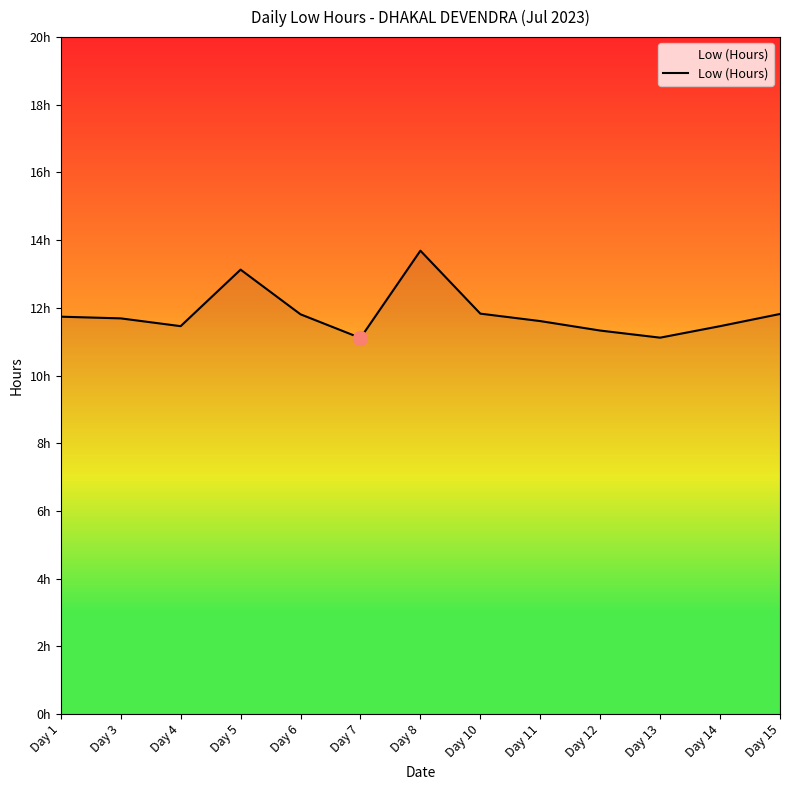

At which label is the value closest to 12?

Day 10